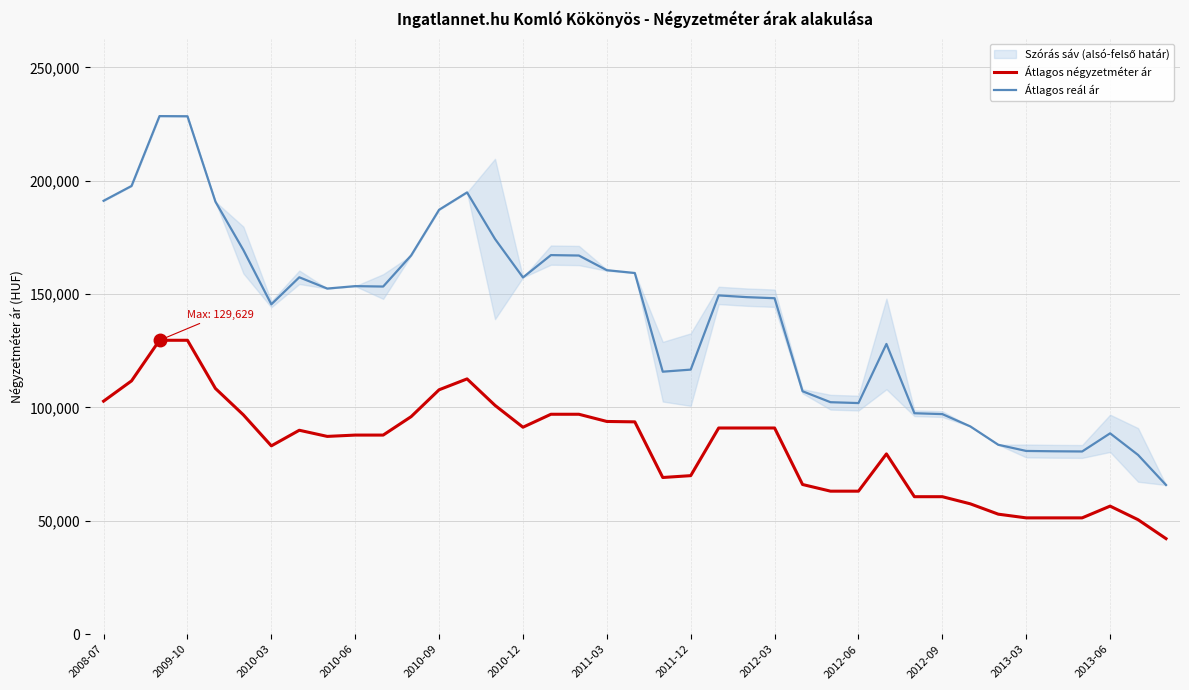

True or false: Átlagos négyzetméter ár and Átlagos reál ár cross at least once.

False